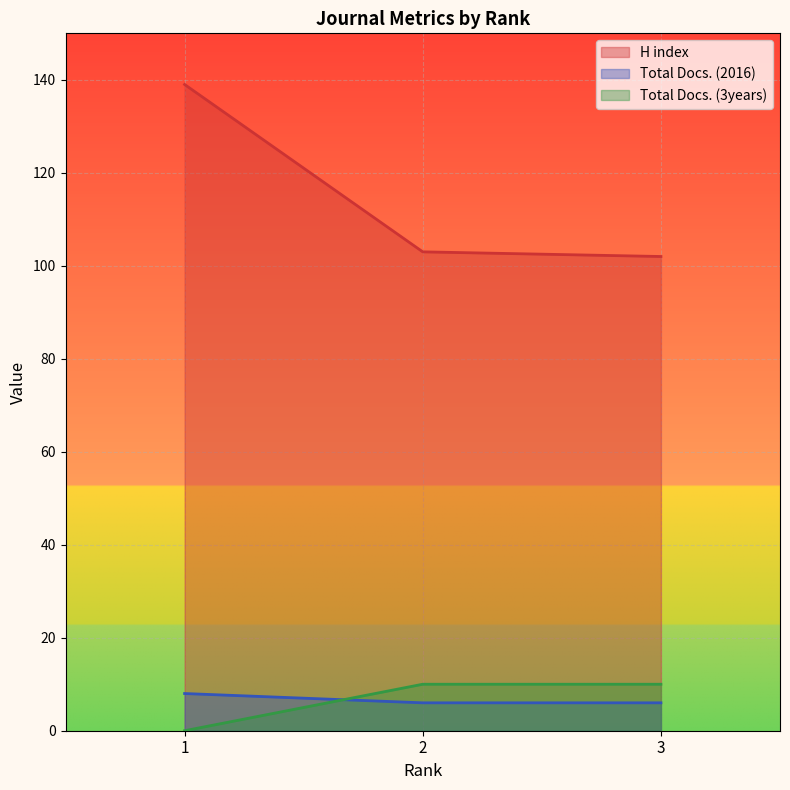

What is the value of the Total Docs. (2016) point at the 2nd from the left?

6